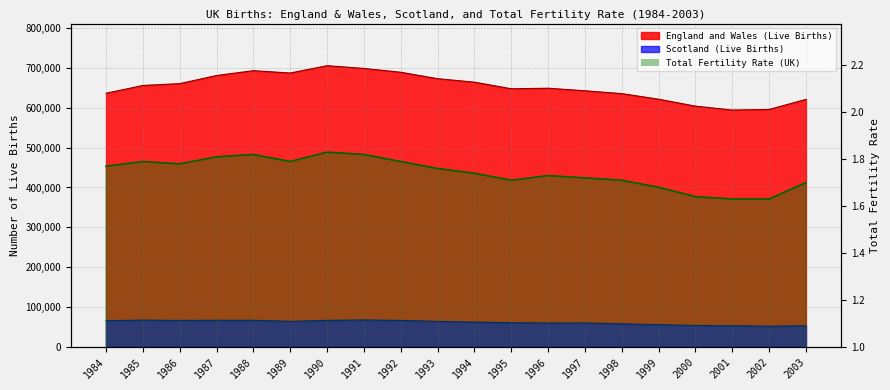

Which label corresponds to the smallest value in the chart?

2001